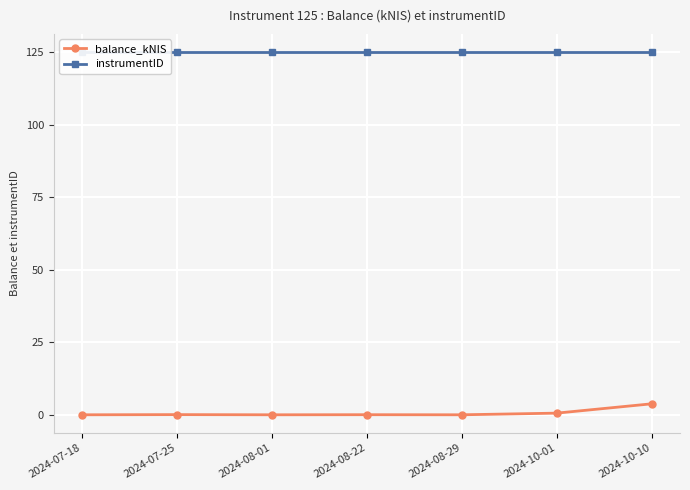

Reading left to right, transcribe all the data shown in this chart.

balance_kNIS: 0.0	0.1	0.0	0.0	0.0	0.6	3.8
instrumentID: 125.0	125.0	125.0	125.0	125.0	125.0	125.0